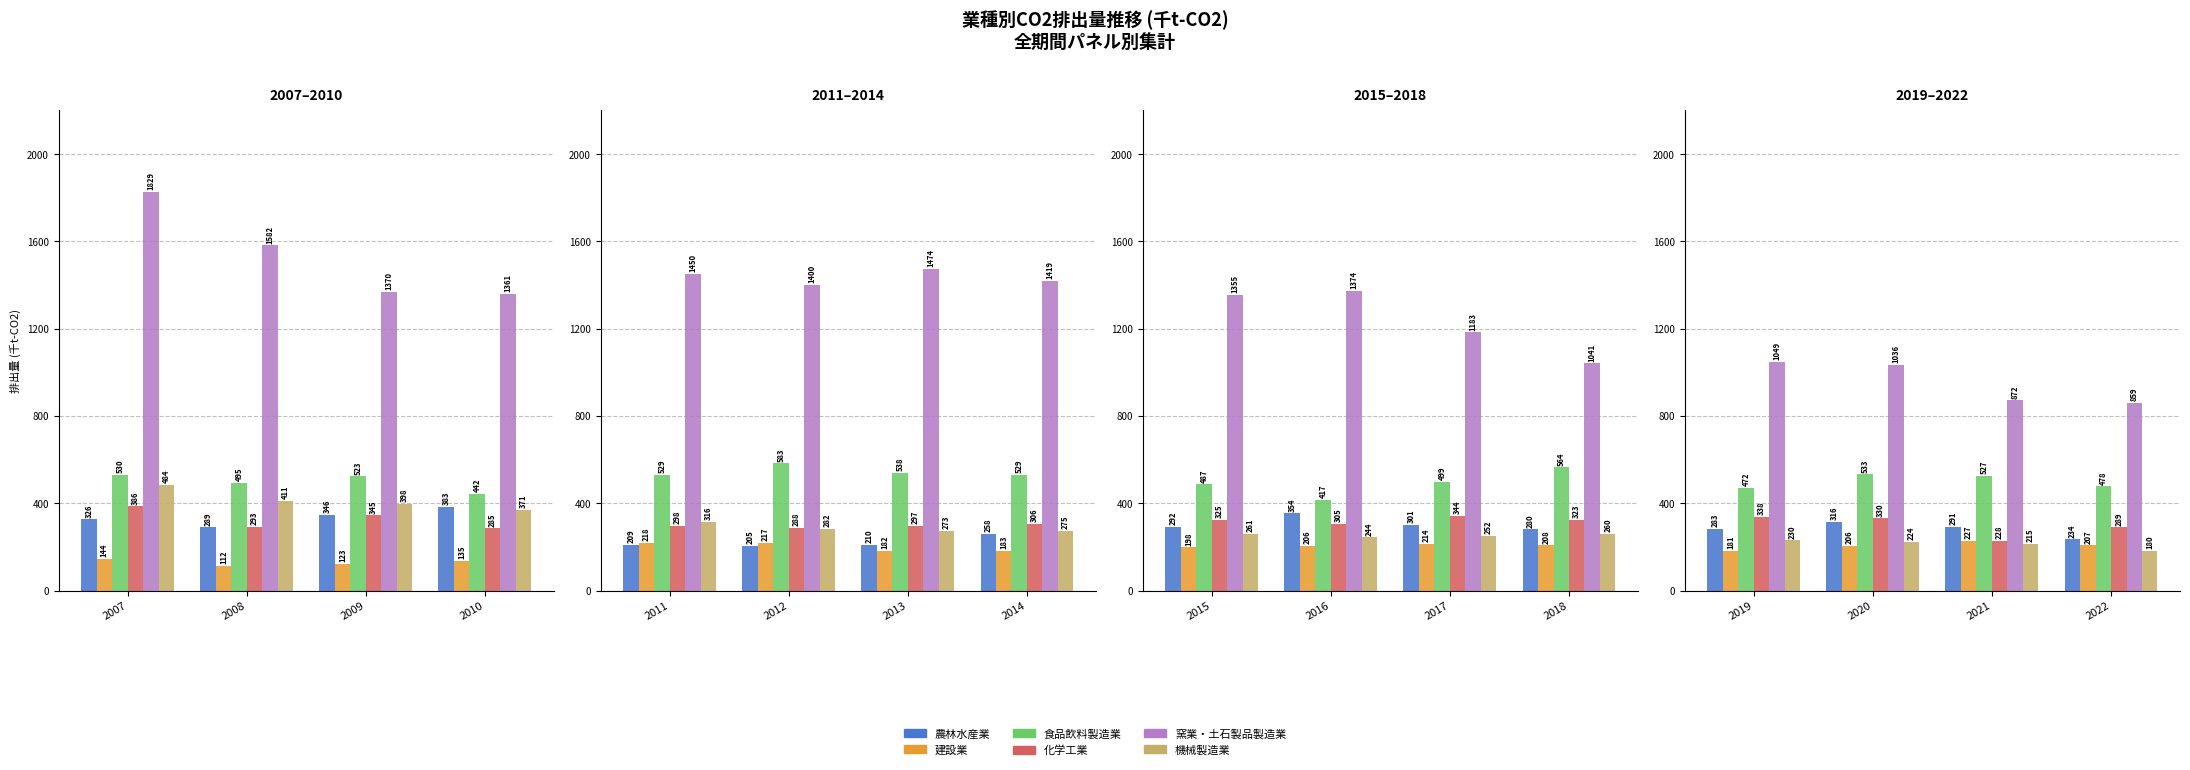

What is the value of the 農林水産業 bar at the 4th from the left?

234.2